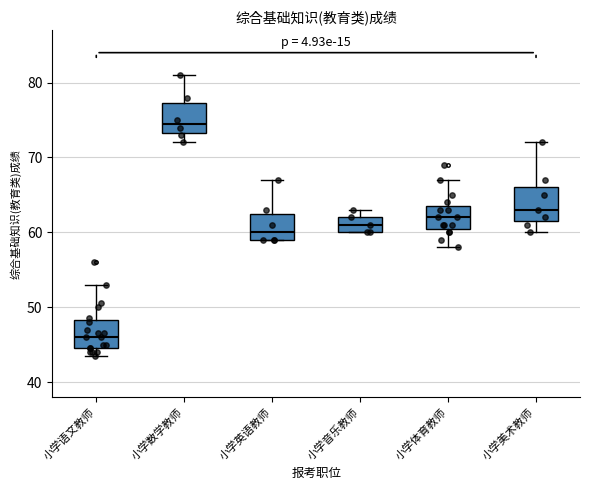

Where is the lower edge of the box for 小学音乐教师 on the y-axis? The values are not printed on the chart, so give them approximately, as read against the axis.

60